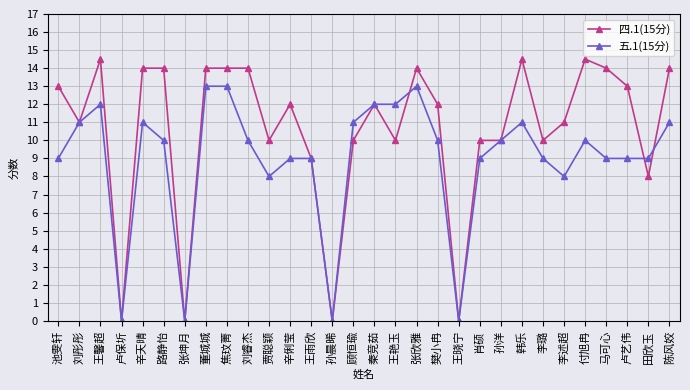

Reading left to right, what are all the values shown in this chart?

四.1(15分): 13.0	11.0	14.5	0.0	14.0	14.0	0.0	14.0	14.0	14.0	10.0	12.0	9.0	0.0	10.0	12.0	10.0	14.0	12.0	0.0	10.0	10.0	14.5	10.0	11.0	14.5	14.0	13.0	8.0	14.0
五.1(15分): 9.0	11.0	12.0	0.0	11.0	10.0	0.0	13.0	13.0	10.0	8.0	9.0	9.0	0.0	11.0	12.0	12.0	13.0	10.0	0.0	9.0	10.0	11.0	9.0	8.0	10.0	9.0	9.0	9.0	11.0